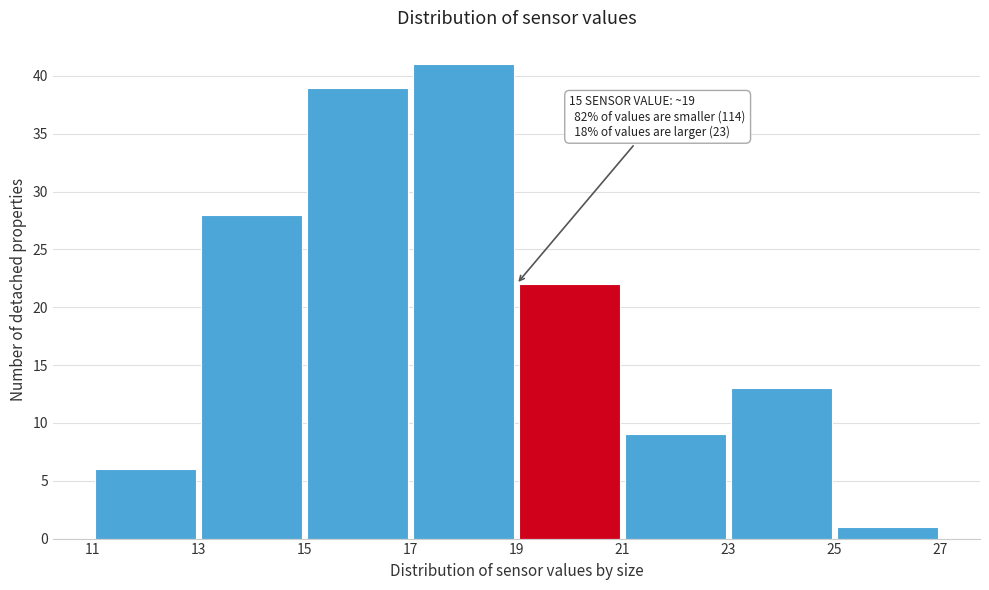

Which range on the x-axis has the tallest bar?

17 to 19